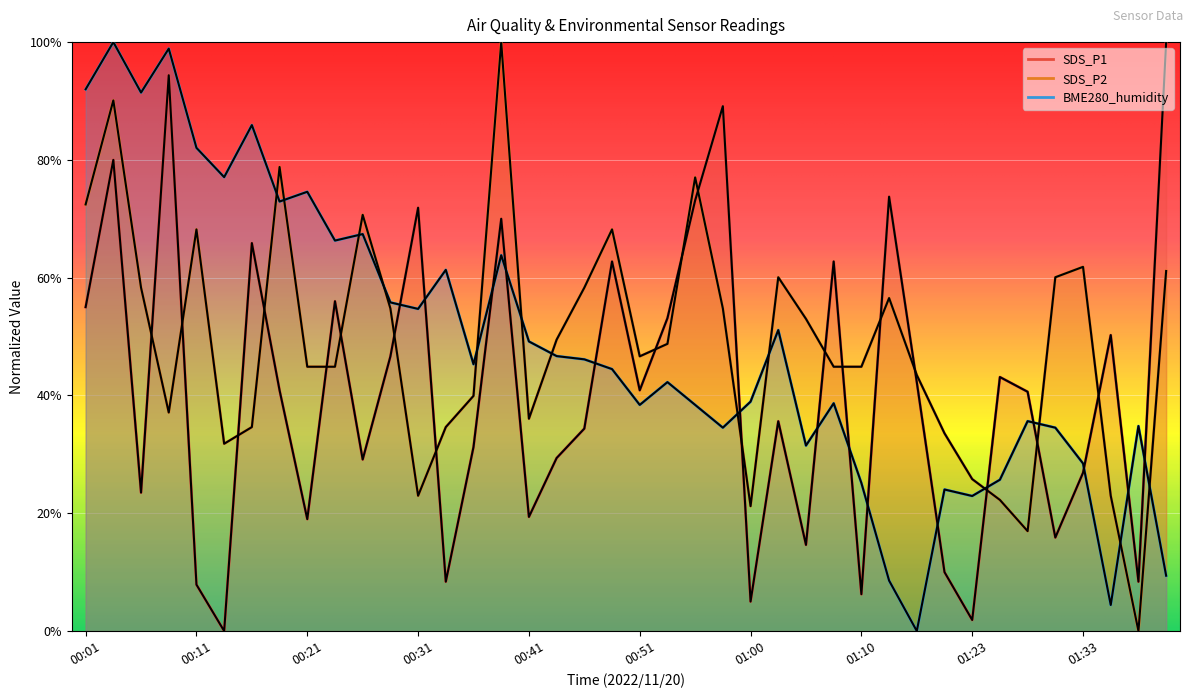

What is the label of the 18th point from the right?

00:55